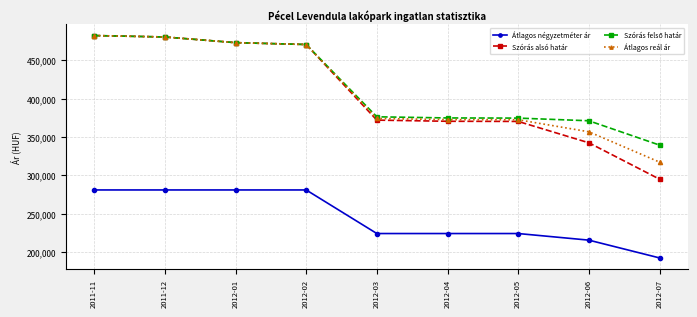

What is the total value across all series at 2012-01?

1699722